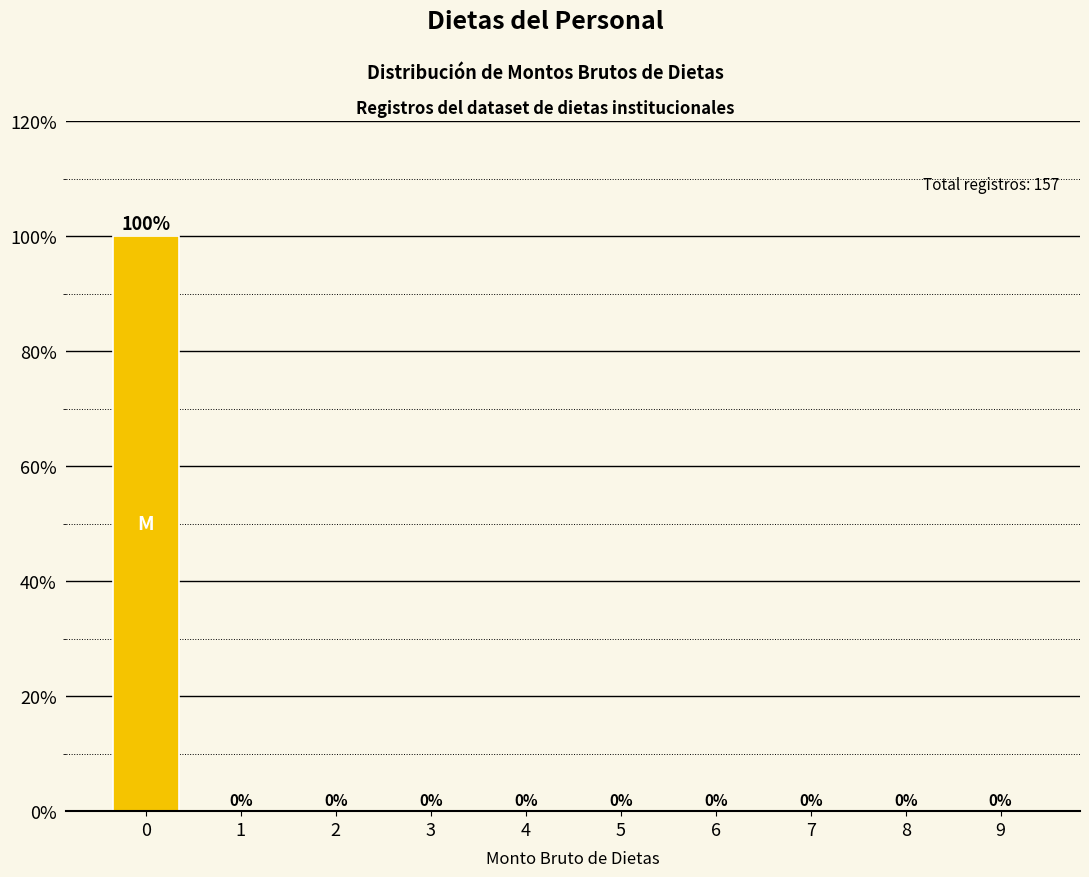

Reading right to left, what are all the values shown in this chart?

9=0	8=0	7=0	6=0	5=0	4=0	3=0	2=0	1=0	0=100